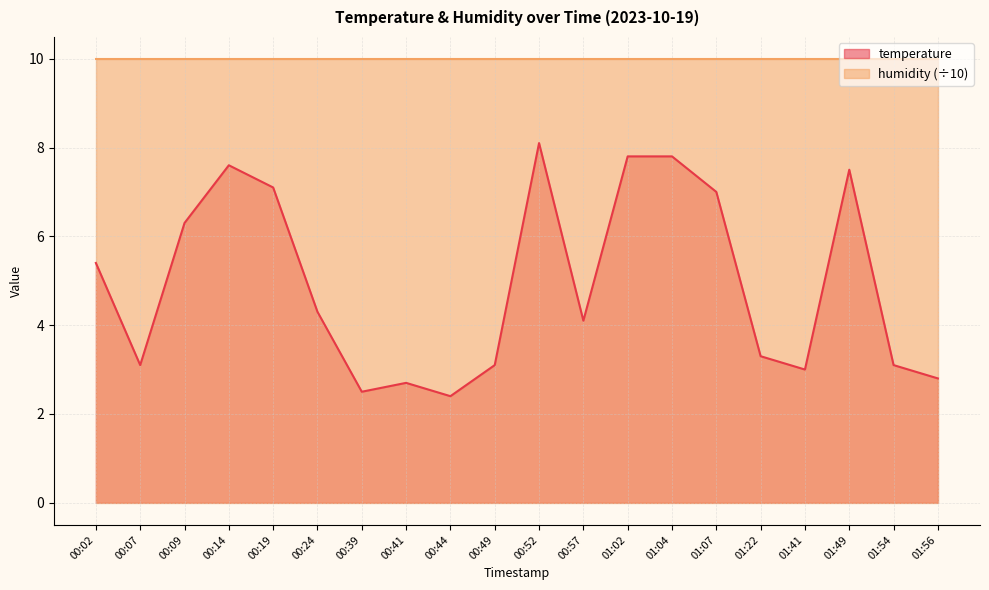

What position from the left is 00:57?

12